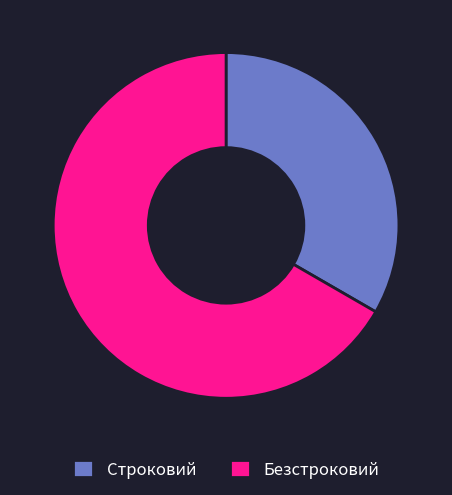

Does Строковий account for over 50% of the chart?

No